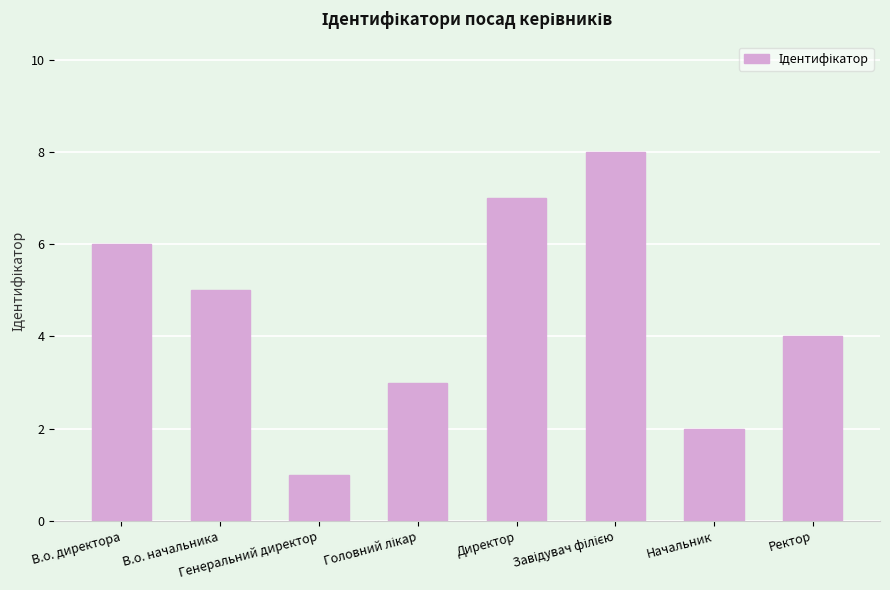

What is the difference between the maximum and minimum values?

7